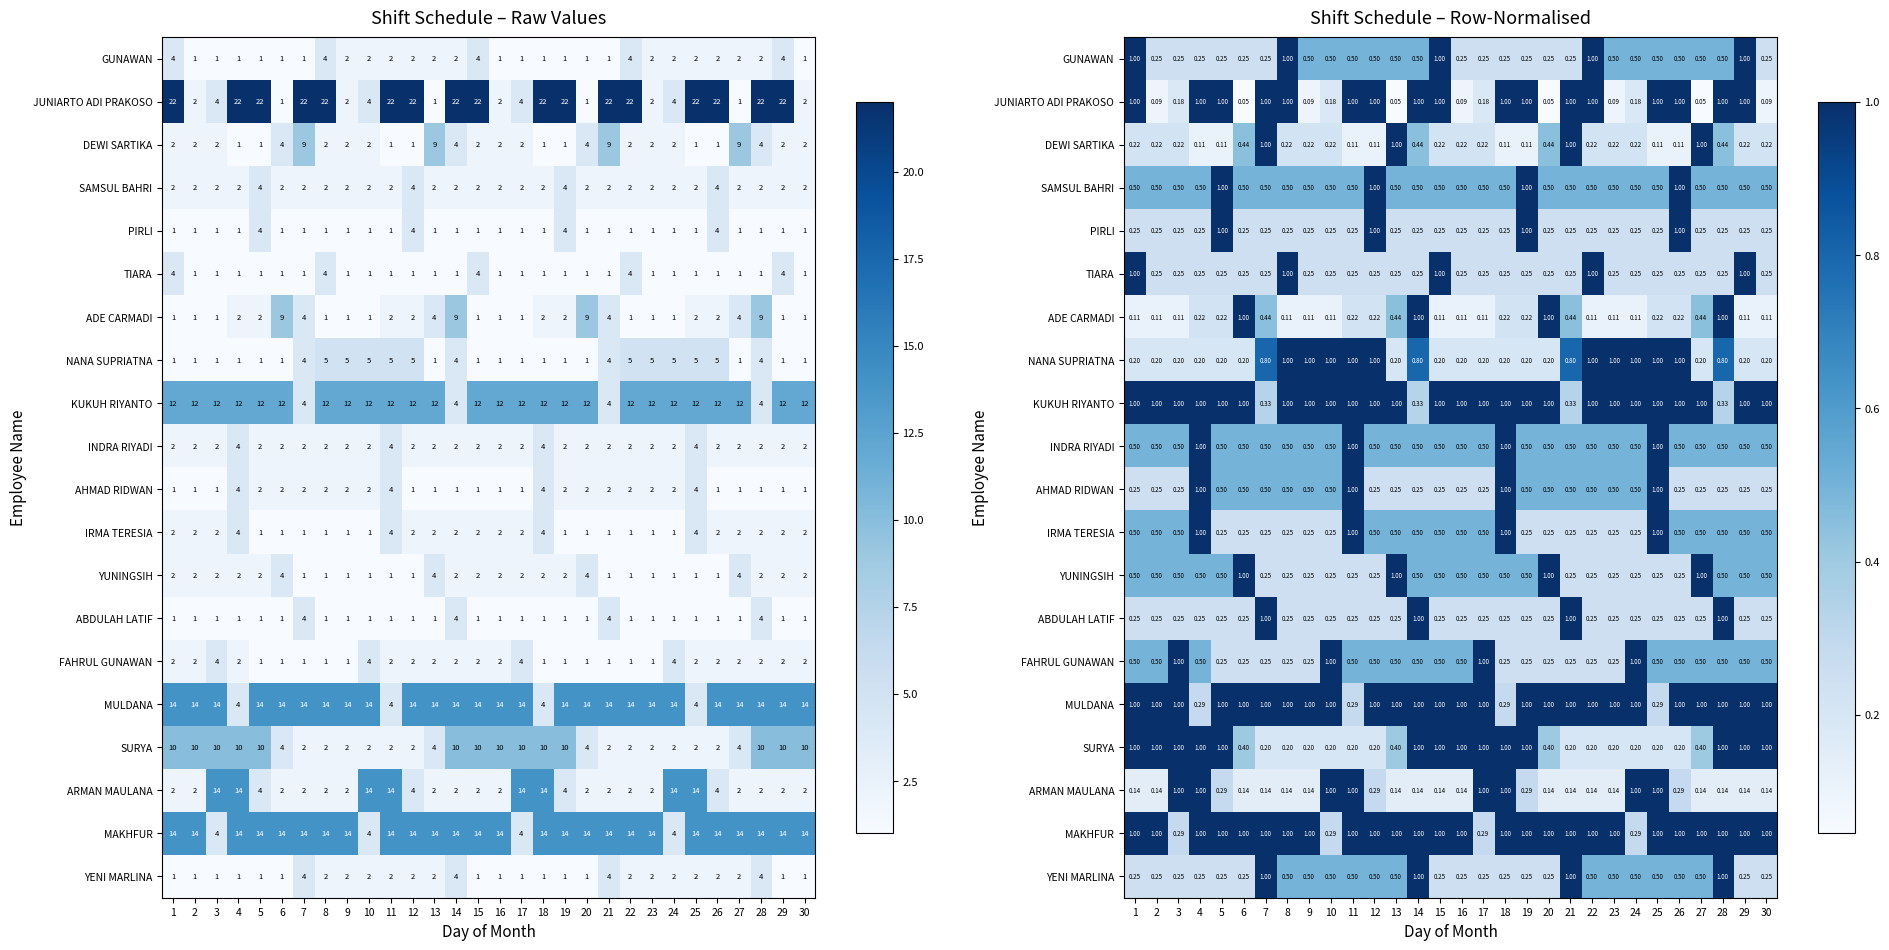

Is it true that INDRA RIYADI equals 0.5 at 5?

True